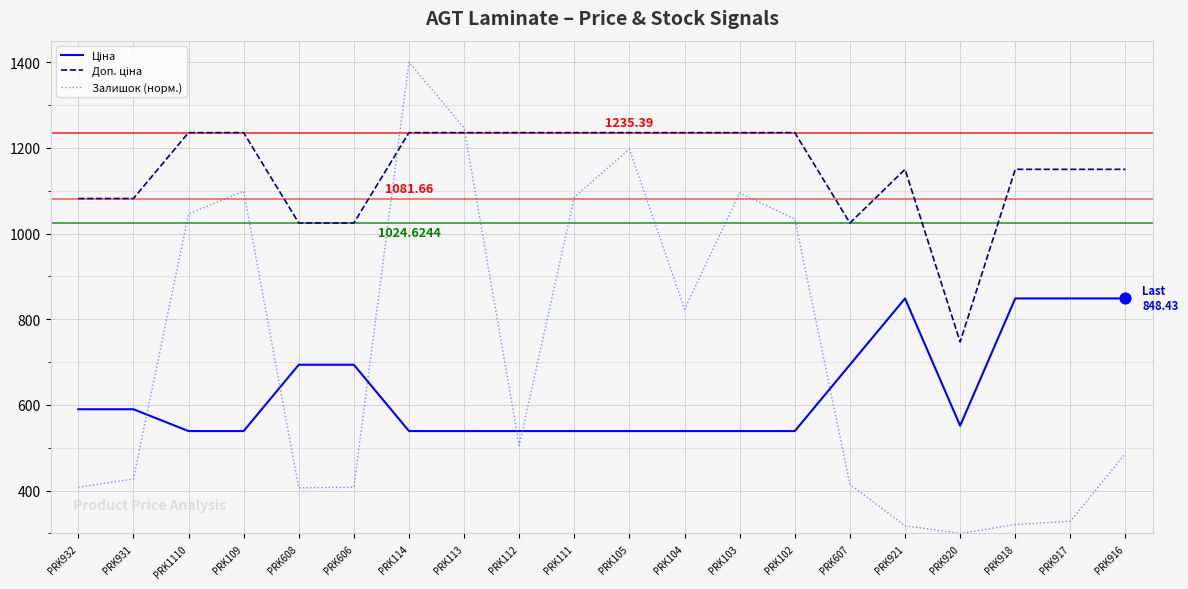

Which series changed the most between PRK112 and PRK105?

Залишок (норм.)